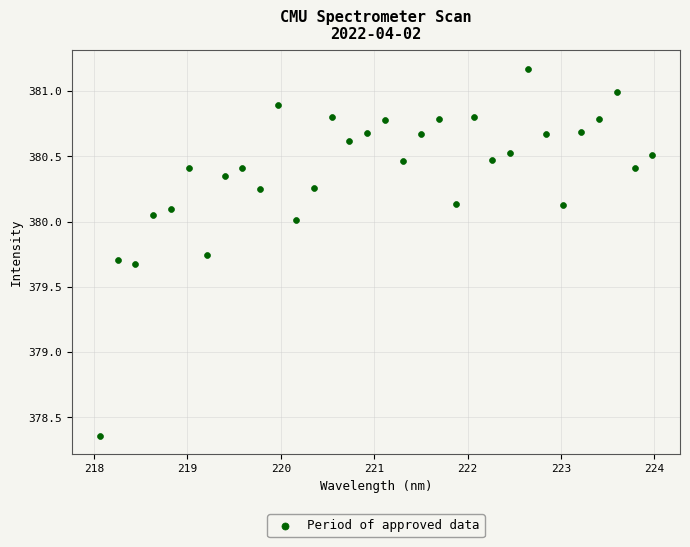

What is the range of Y values (max minus min)?

2.8